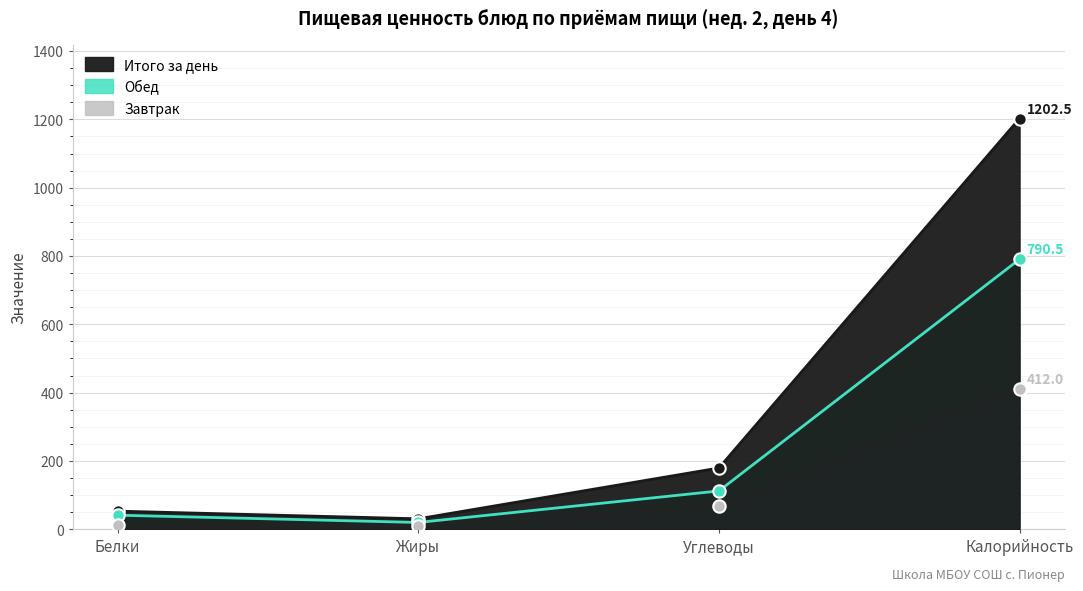

Which series has the largest Y range (max minus min)?

Итого за день